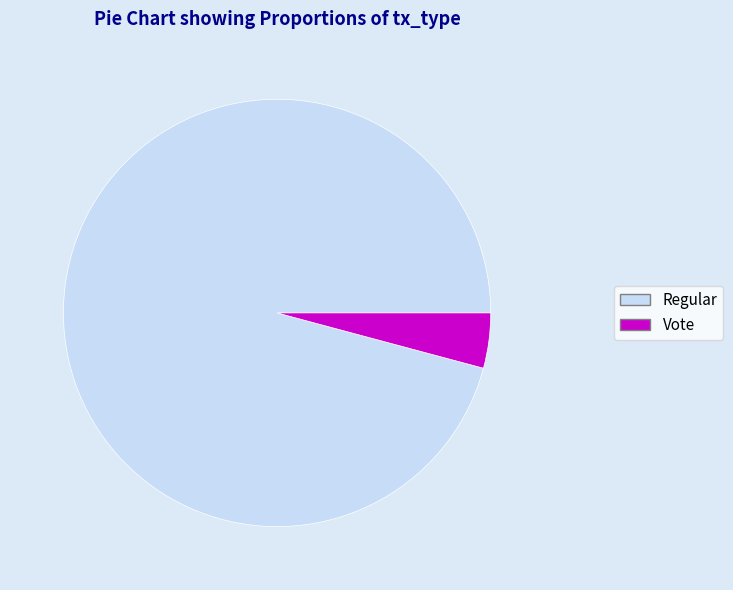

What is the largest slice in the pie chart?

Regular